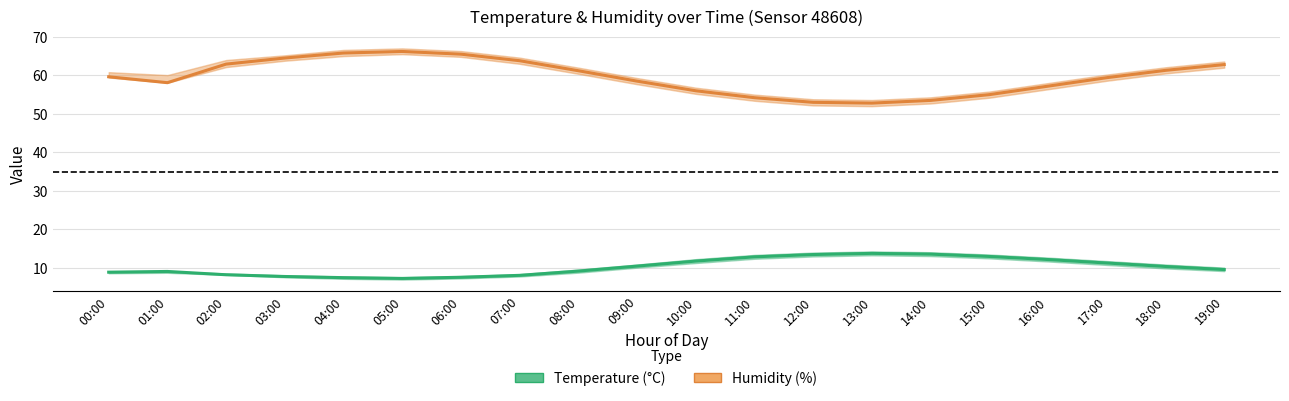

What is the total value across all series at 17:00?

70.7